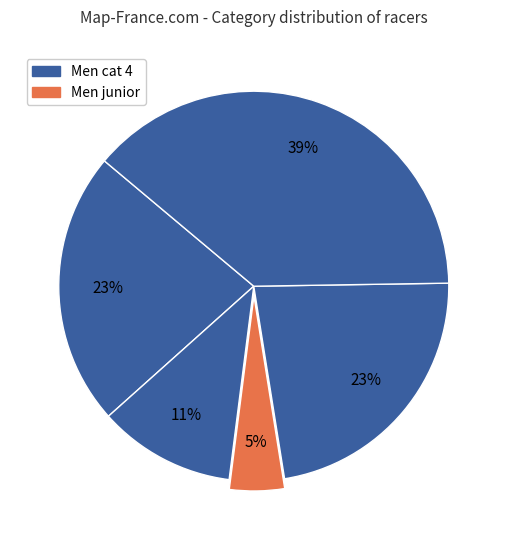

Does any single category account for the majority?

No